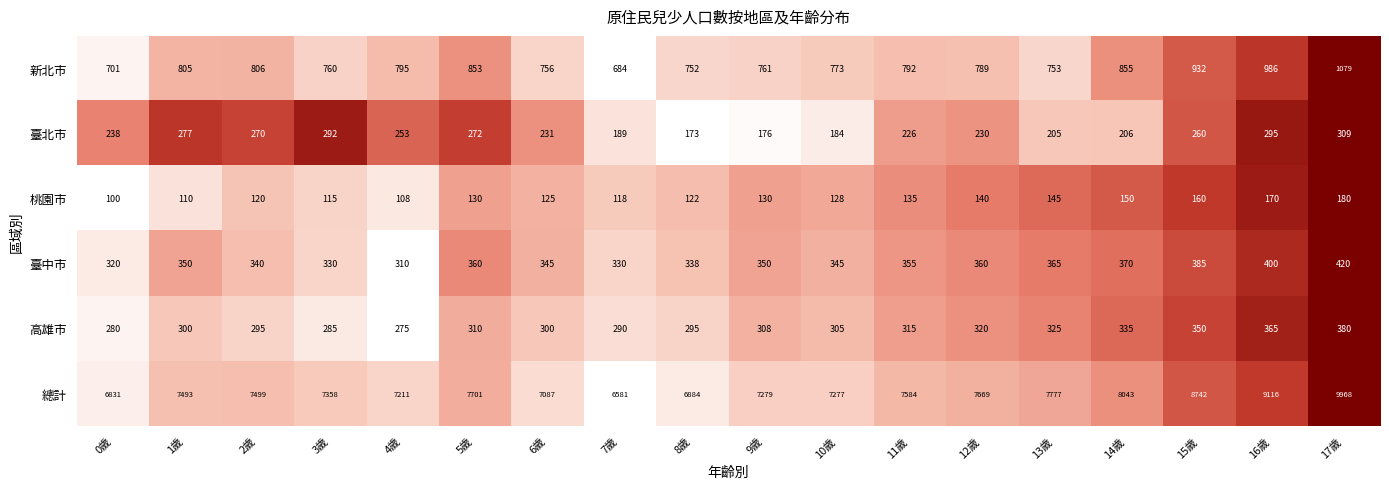

Rank the series by their maximum value, from lowest to highest.

桃園市, 臺北市, 高雄市, 臺中市, 新北市, 總計